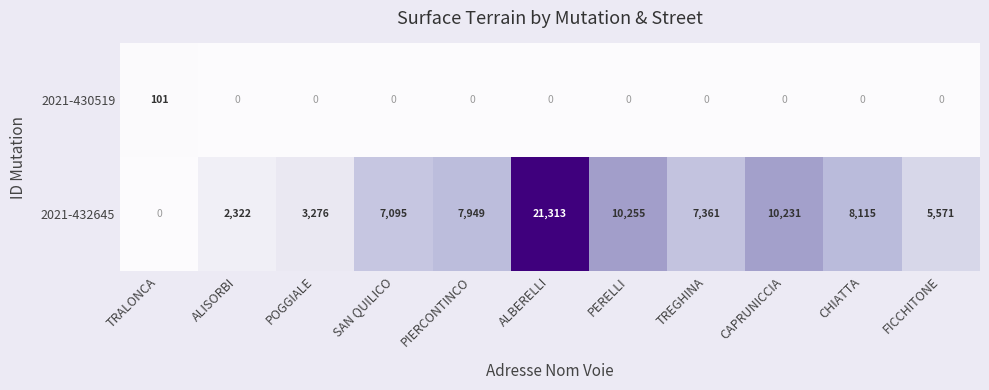

Reading left to right, transcribe all the data shown in this chart.

2021-430519: 101	0	0	0	0	0	0	0	0	0	0
2021-432645: 0	2322	3276	7095	7949	21313	10255	7361	10231	8115	5571